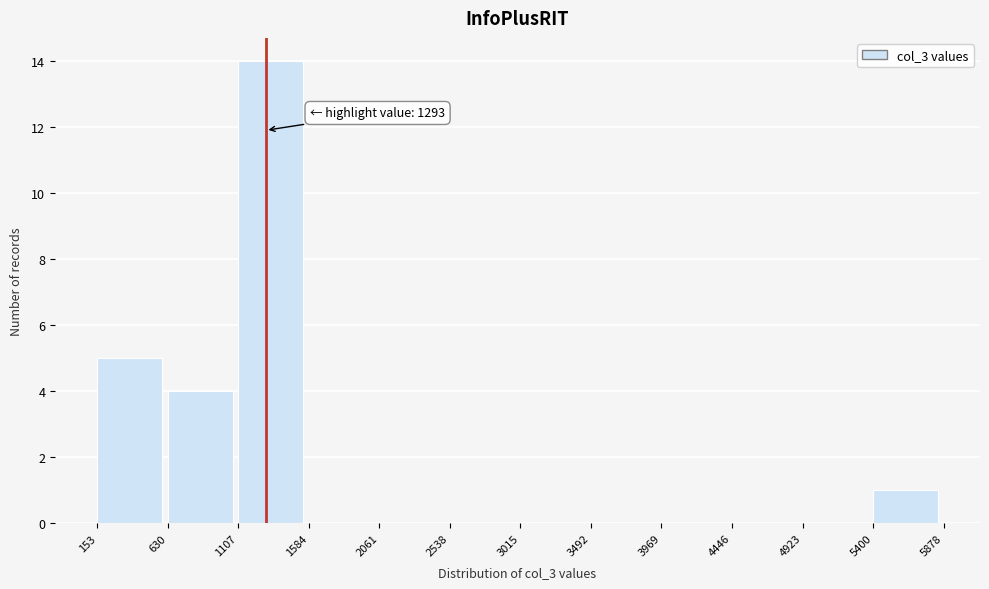

Which range on the x-axis has the tallest bar?

1107 to 1584